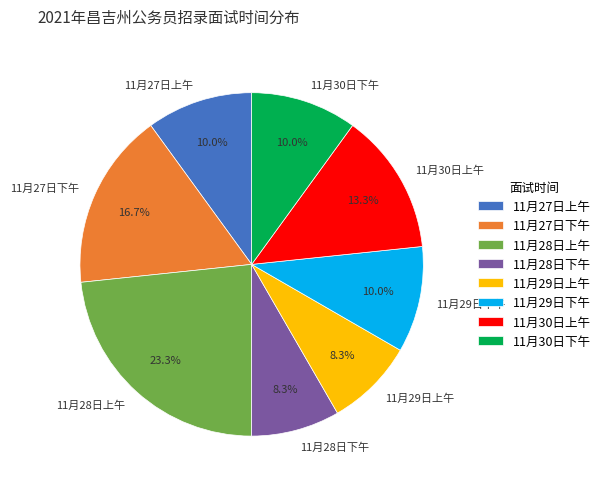

How many segments does this pie chart have?

8